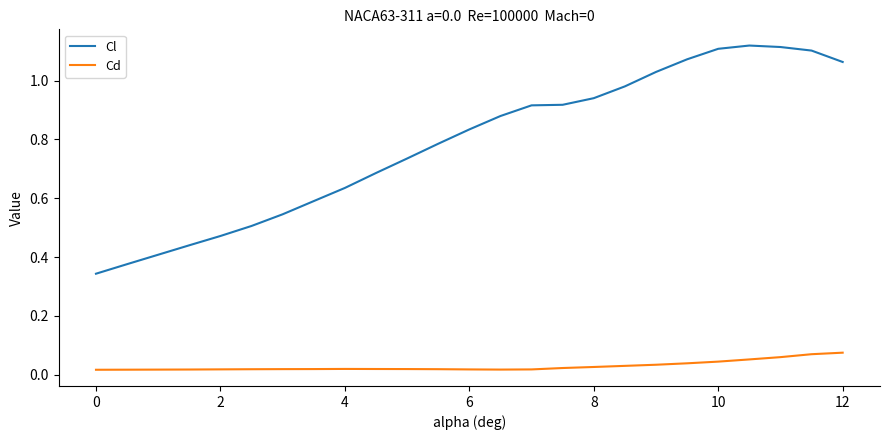

What are all the series names shown in the legend?

Cl, Cd